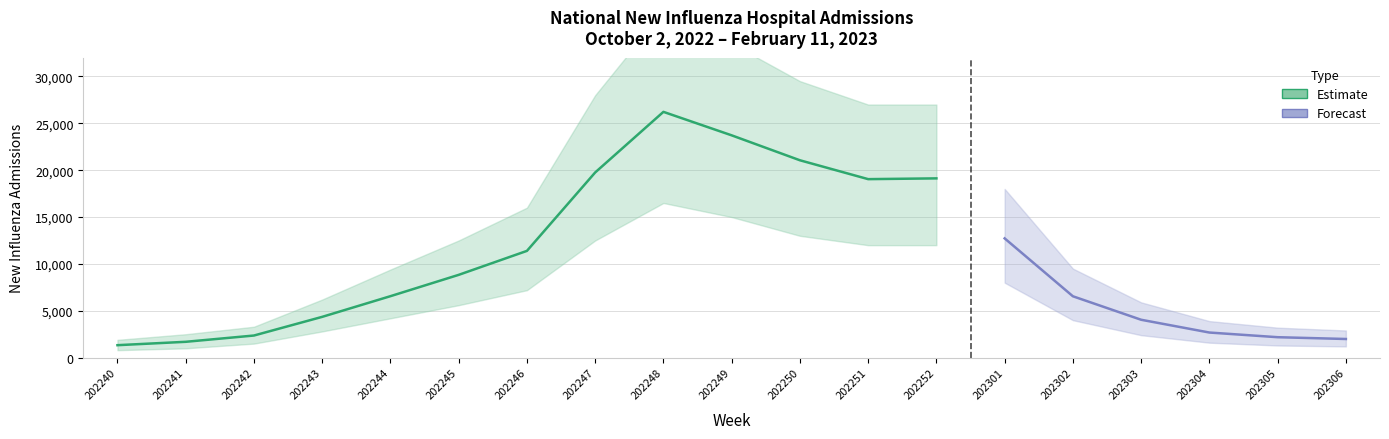

What is the smallest value displayed?

1332